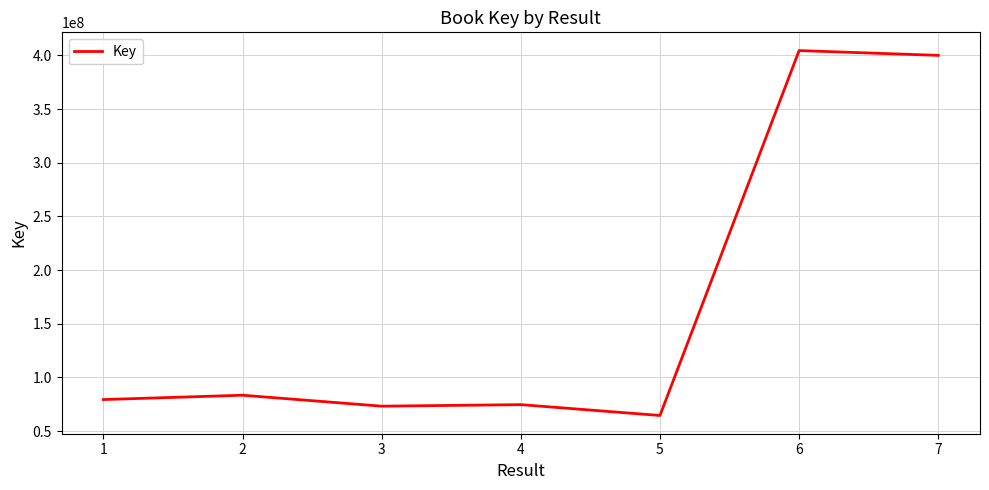

What is the smallest value displayed?

64563133